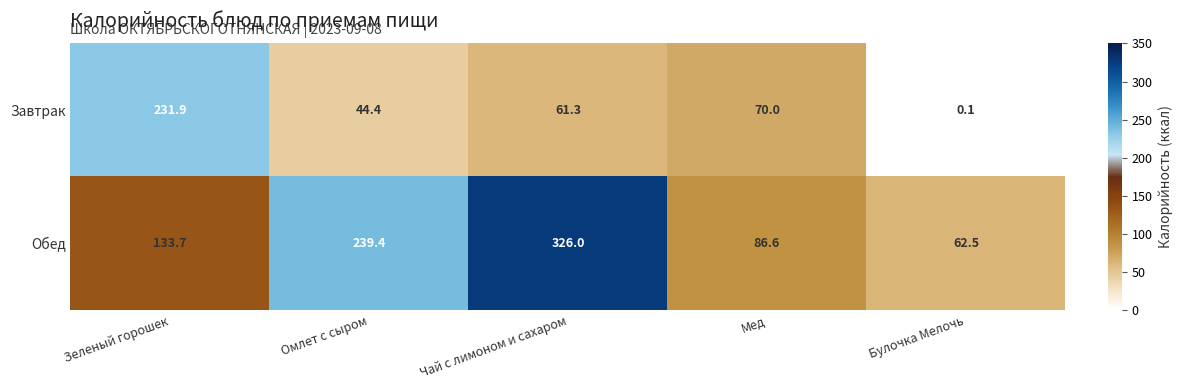

The Обед series shows 133.7 at Зеленый горошек. True or false?

True